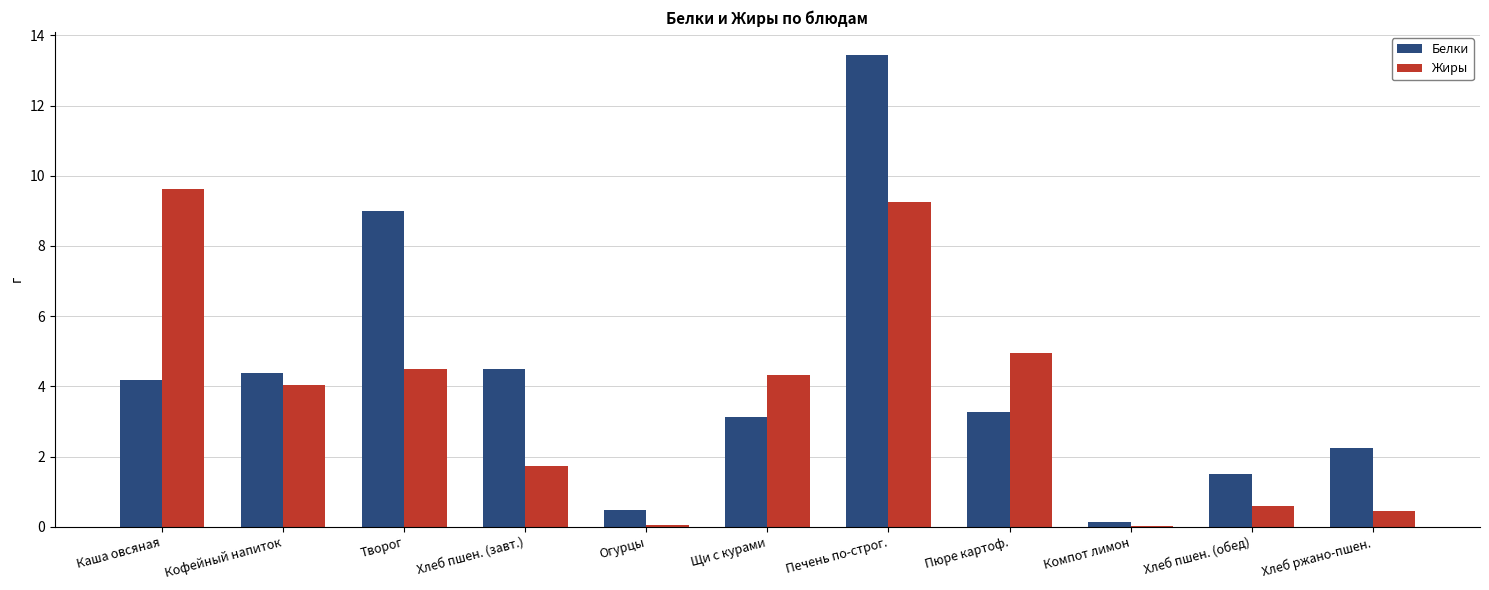

Which category has the highest value in the Белки series?

Печень по-строг.